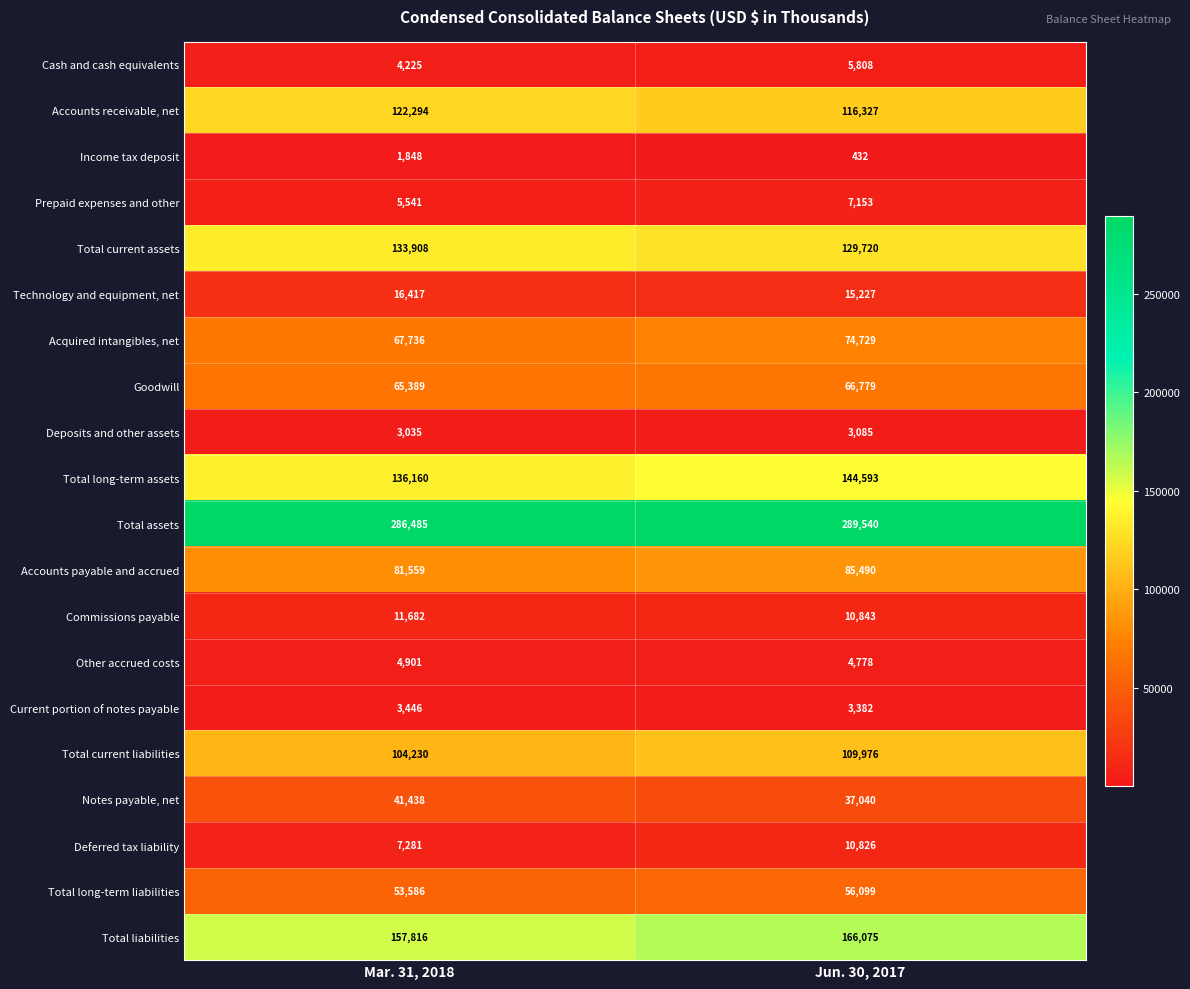

At how many categories does at least one series exceed 260488?

2